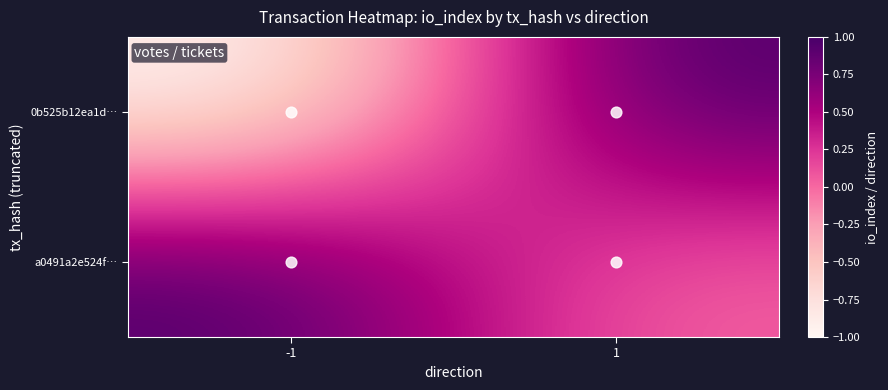

At 1, list the series in order from largest to smallest.

0b525b12ea1d…, a0491a2e524f…